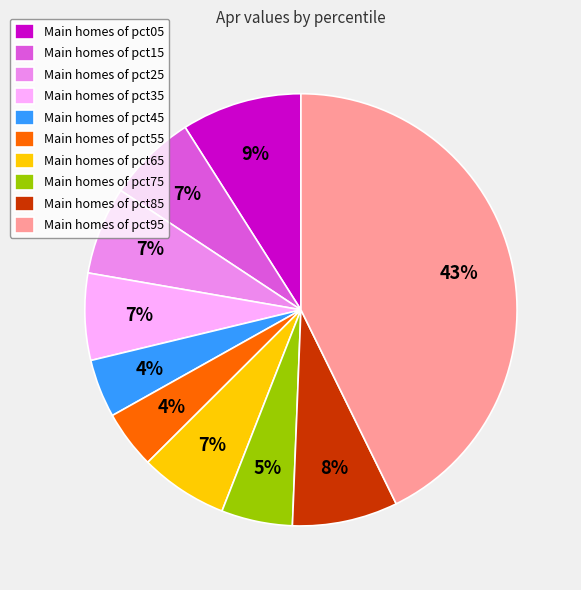

Which category has the biggest portion of the pie?

Main homes of pct95